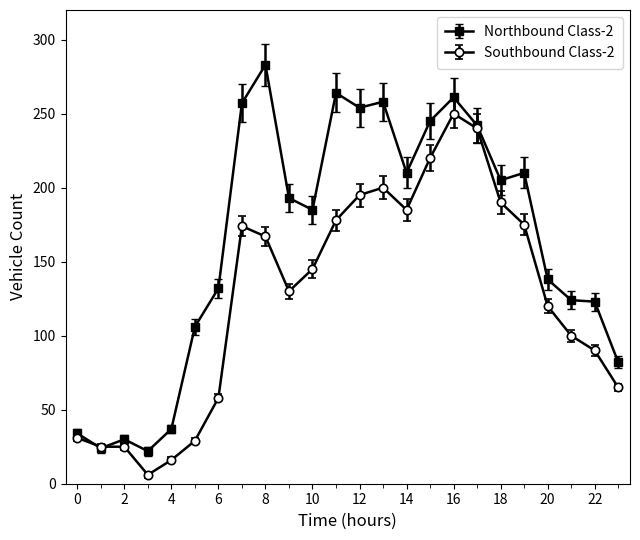

What is the value of the Northbound Class-2 point at the 12th from the left?

264